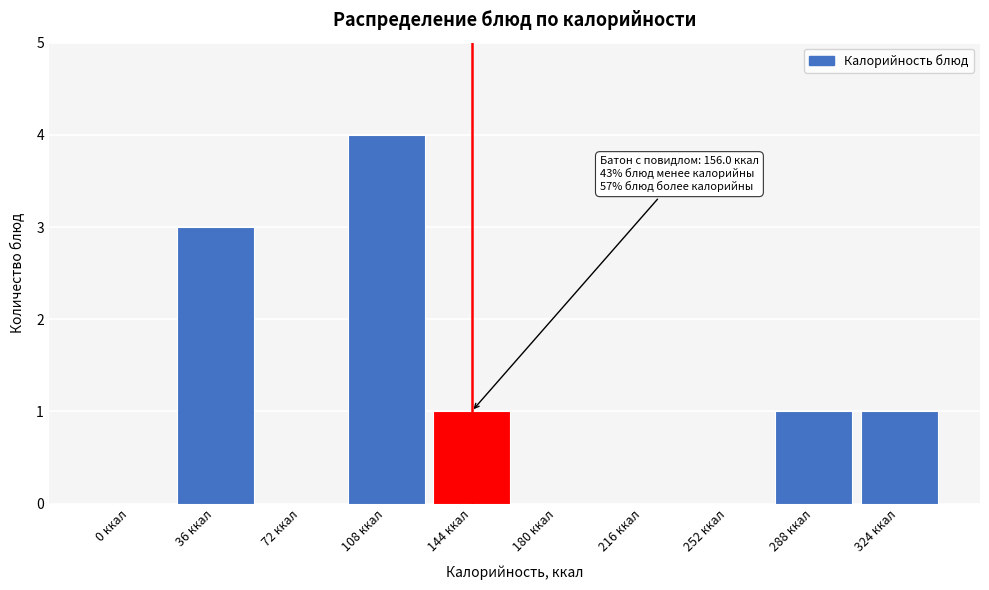

Reading left to right, extract all data points from this chart.

0 ккал=0	36 ккал=3	72 ккал=0	108 ккал=4	144 ккал=1	180 ккал=0	216 ккал=0	252 ккал=0	288 ккал=1	324 ккал=1